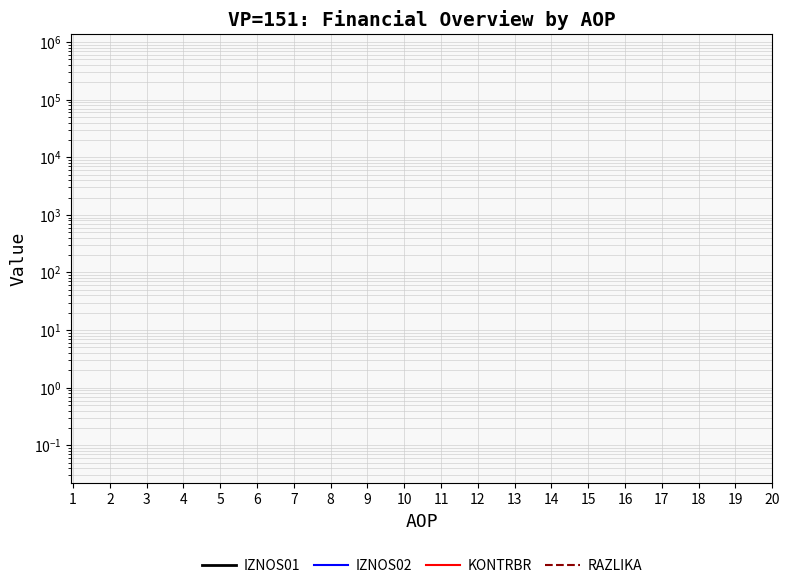

What is the minimum value for KONTRBR?

1581.0